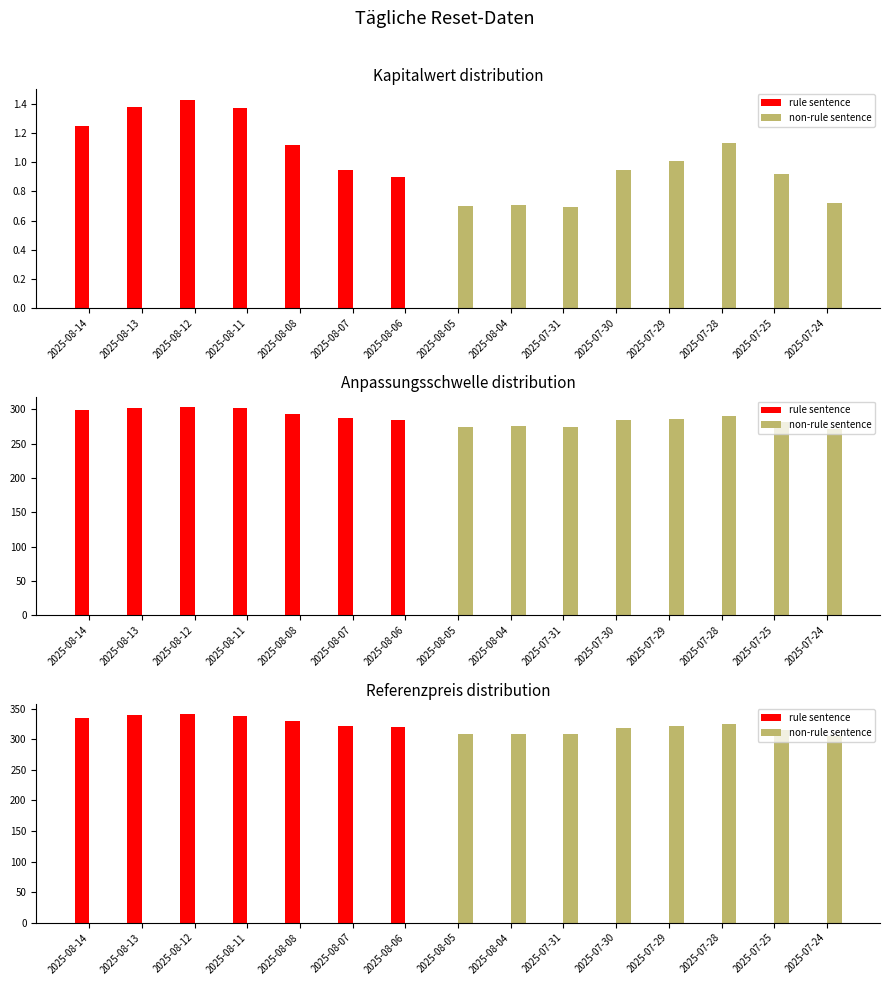

Which category has the highest value in the non-rule sentence series?

2025-07-28